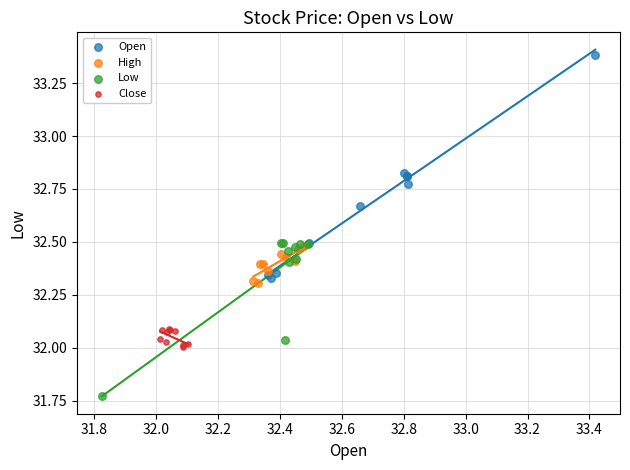

Which series contains the highest Y value?

Open